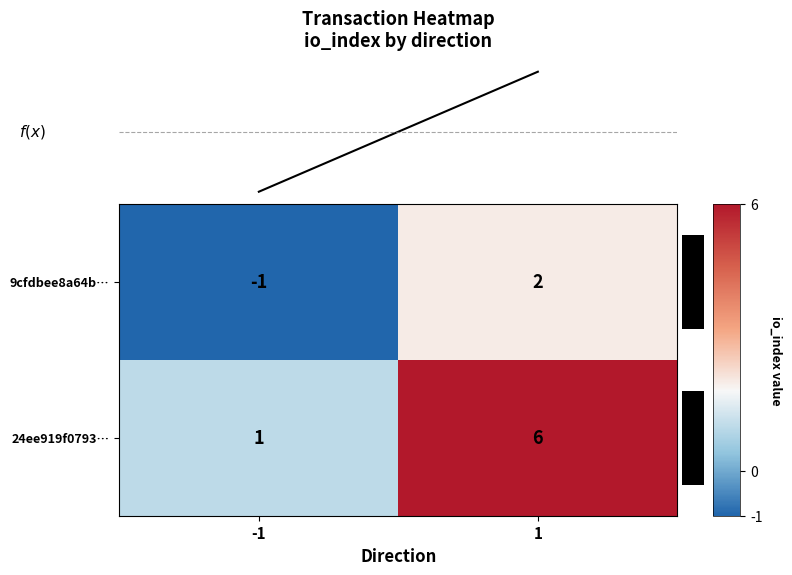

Which category has the lowest value across all series?

-1